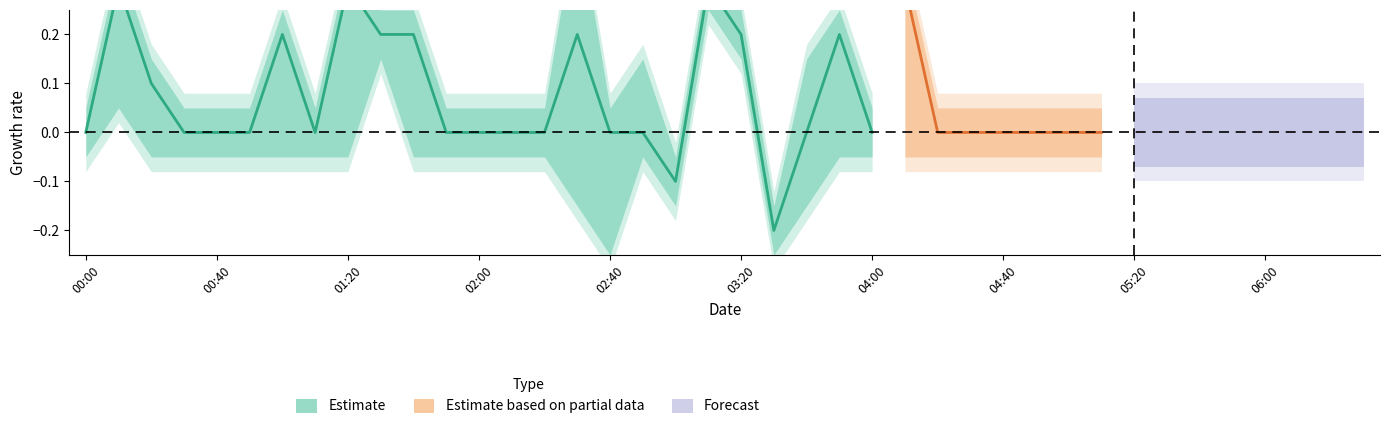

What is the label of the 4th point from the right?

2010/10/11 06:00